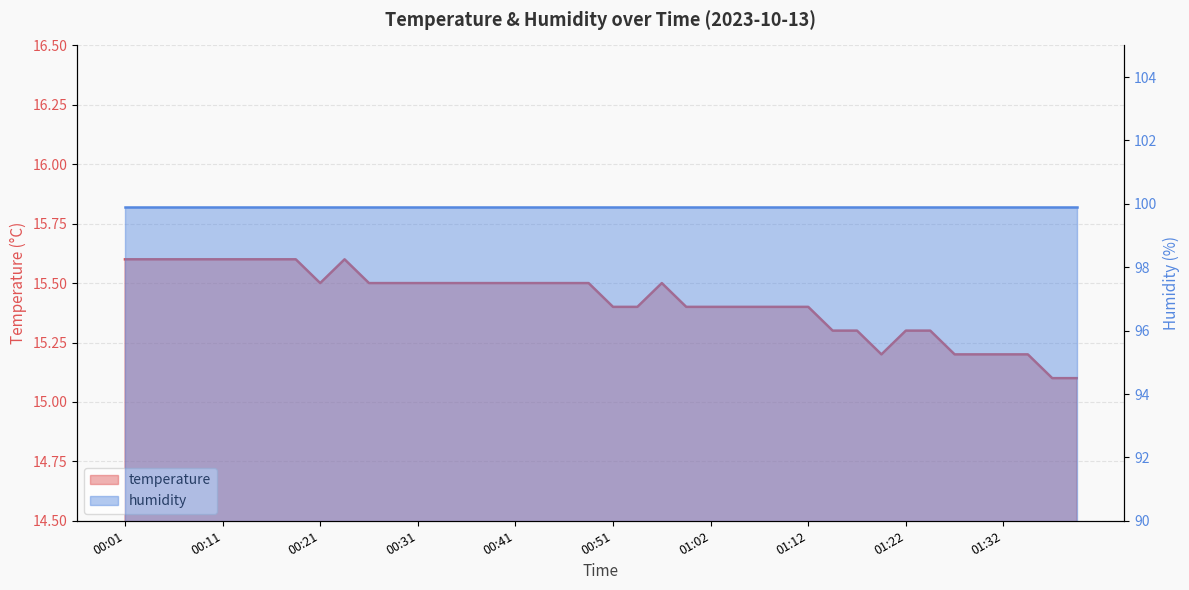

What is the label of the 38th point from the left?

01:35